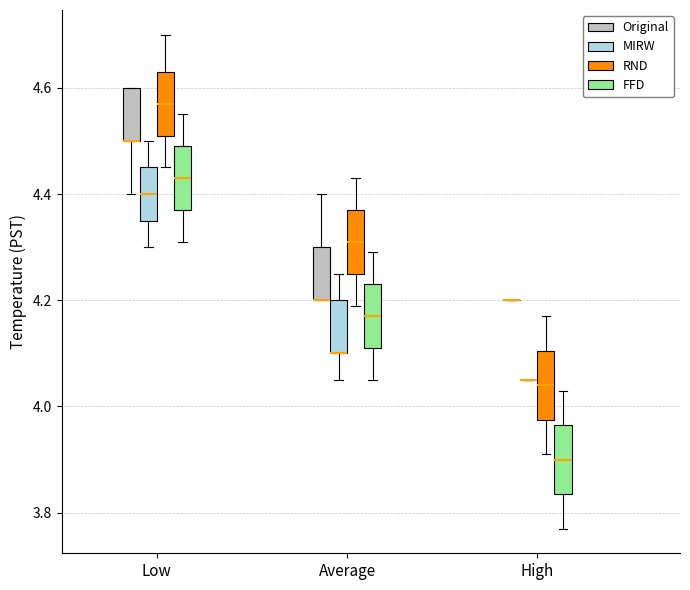

Reading left to right, read every box against the y-axis: the position of its median line, the range the box covers, and the ends of its whiskers. The values are not printed on the chart, so give them approximately, as read against the axis.

Low (Original): median 4.50 (drawn on the box's lower edge), box 4.50 to 4.60, whiskers 4.40 to 4.60
Low (MIRW): median 4.40, box 4.36 to 4.46, whiskers 4.30 to 4.50
Low (RND): median 4.58, box 4.52 to 4.64, whiskers 4.46 to 4.70
Low (FFD): median 4.44, box 4.38 to 4.50, whiskers 4.32 to 4.56
Average (Original): median 4.20 (drawn on the box's lower edge), box 4.20 to 4.30, whiskers 4.20 to 4.40
Average (MIRW): median 4.10 (drawn on the box's lower edge), box 4.10 to 4.20, whiskers 4.06 to 4.26
Average (RND): median 4.32, box 4.26 to 4.38, whiskers 4.20 to 4.44
Average (FFD): median 4.18, box 4.12 to 4.24, whiskers 4.06 to 4.30
High (Original): box collapsed to a line at 4.20, whiskers 4.20 to 4.20
High (MIRW): box collapsed to a line at 4.06, whiskers 4.06 to 4.06
High (RND): median 4.04, box 3.98 to 4.10, whiskers 3.92 to 4.18
High (FFD): median 3.90, box 3.84 to 3.96, whiskers 3.78 to 4.04